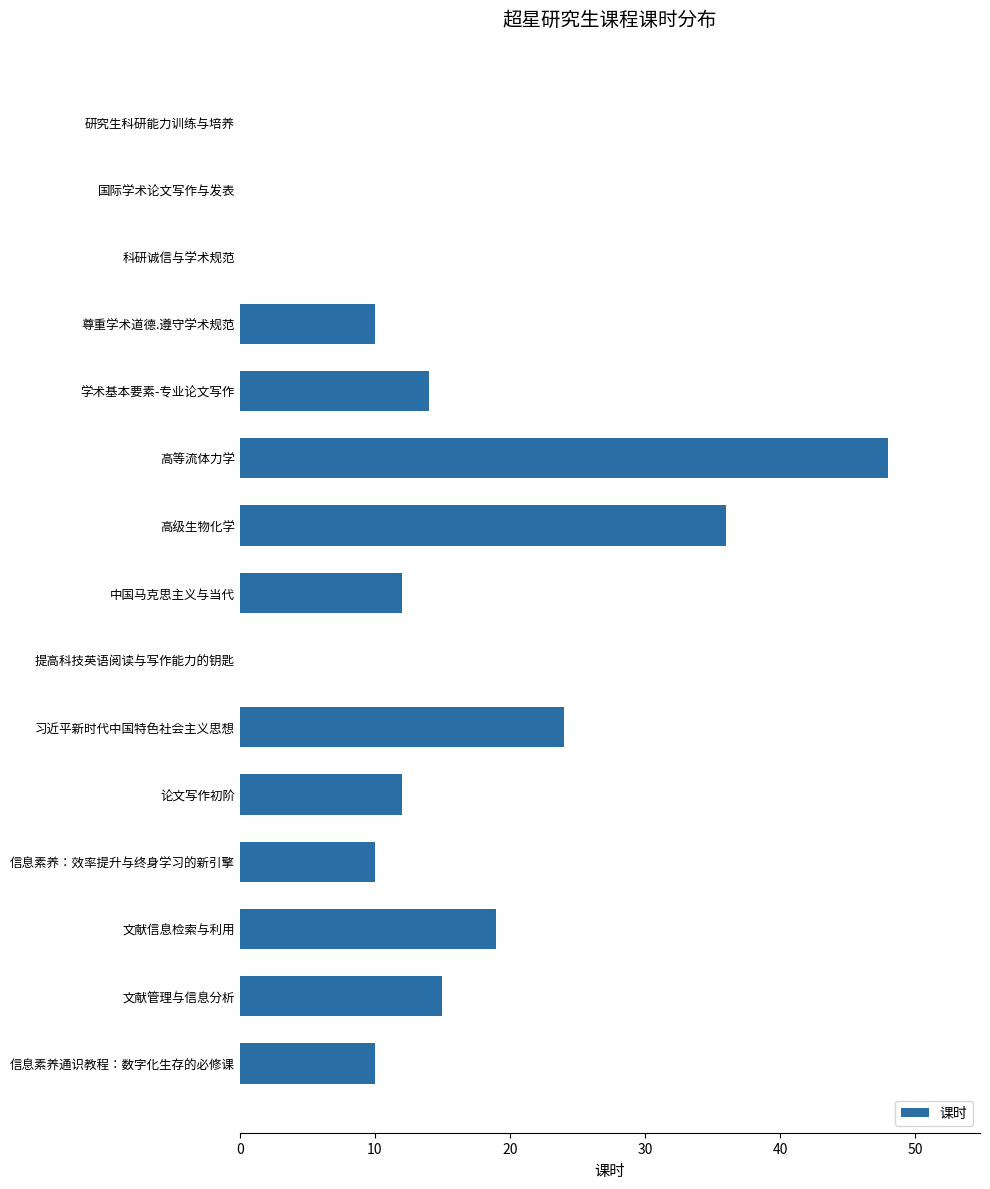

What is the maximum value shown in the chart?

48